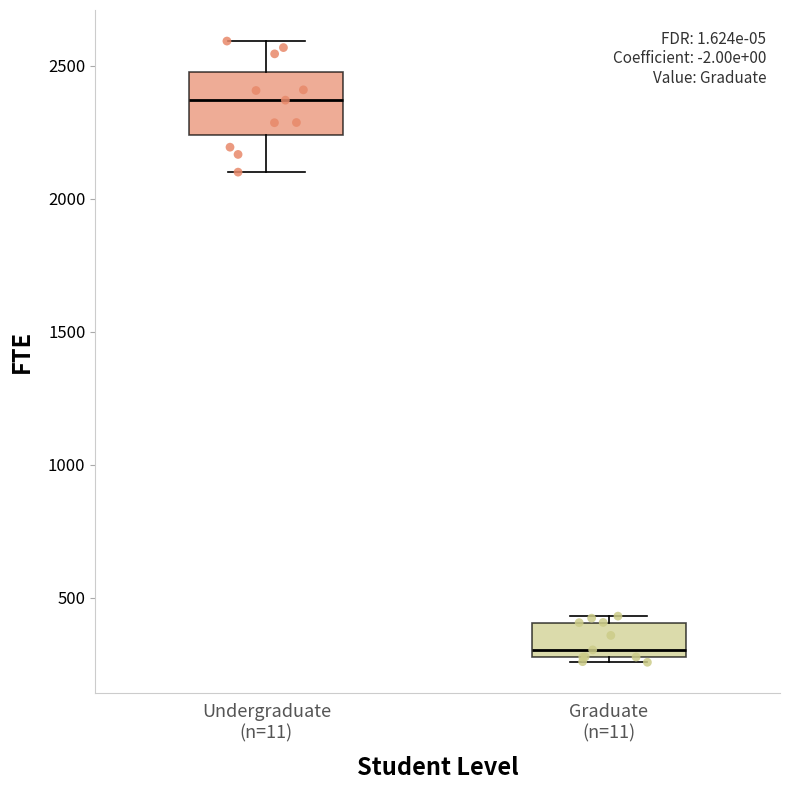

Which box has the lowest median line?

Graduate (n=11)